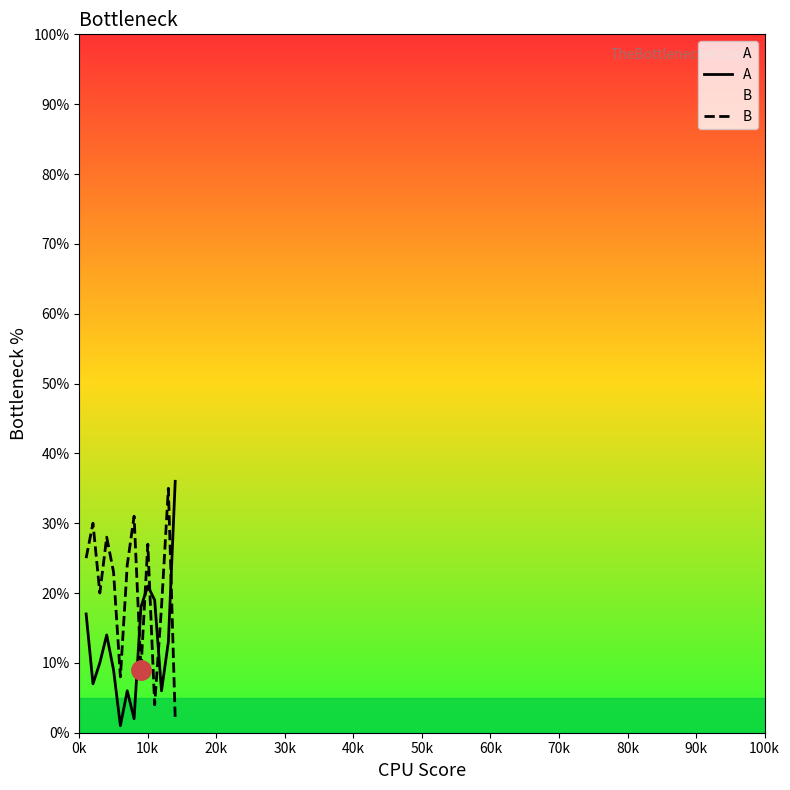

What is the maximum value for A?

36.0